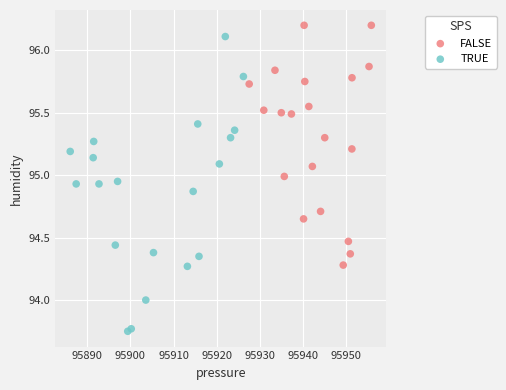

Which series has the widest spread of Y values?

TRUE